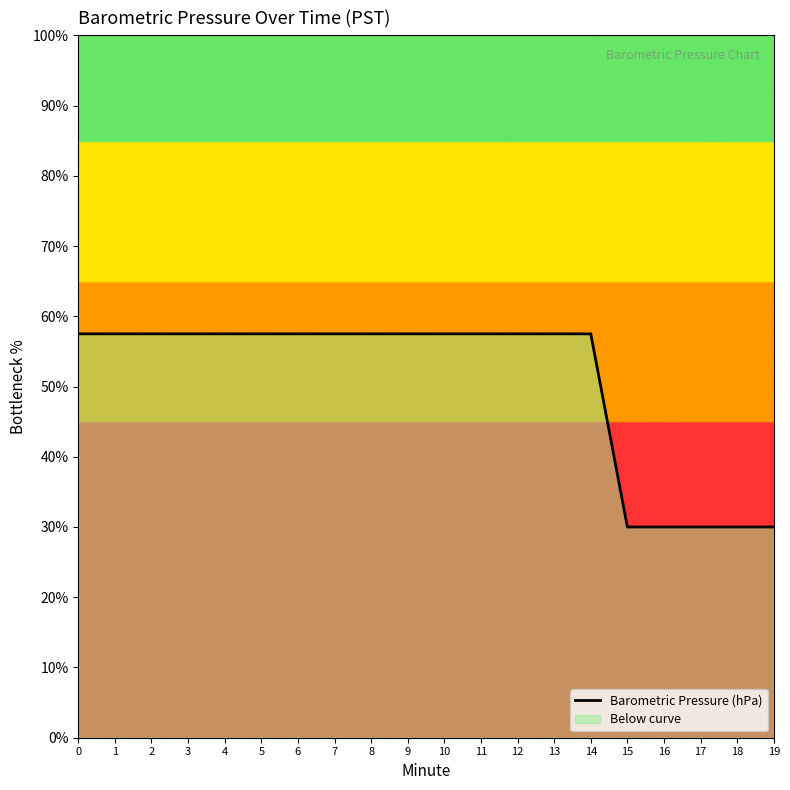

What is the value of the 16th point from the left?

30.0